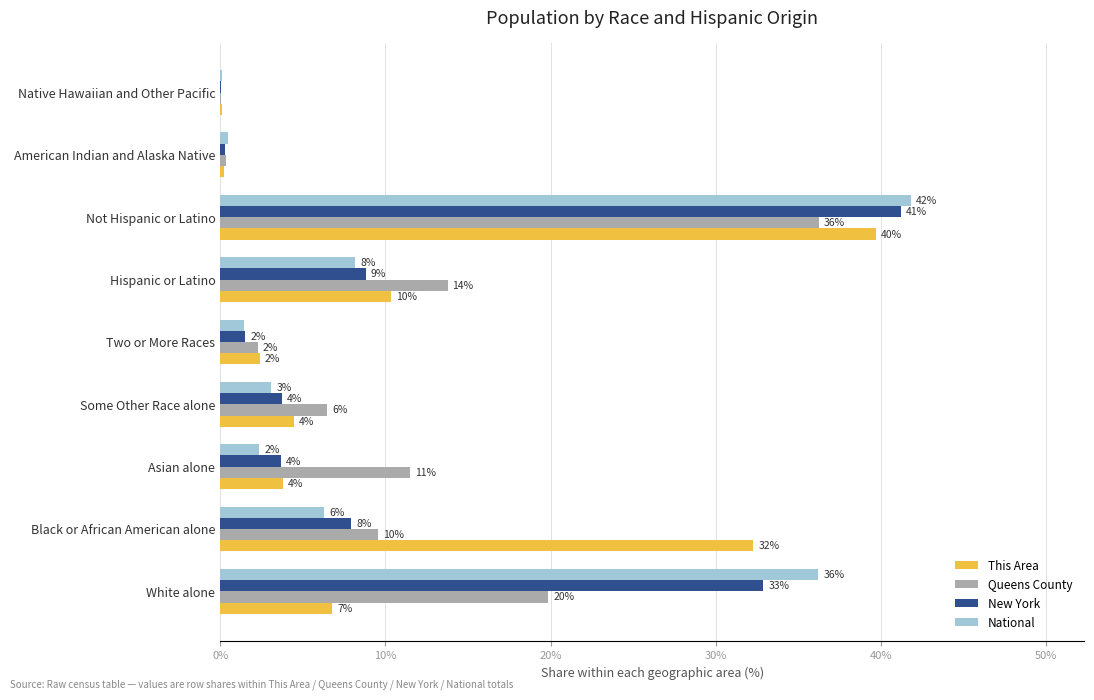

What are all the series names shown in the legend?

This Area, Queens County, New York, National